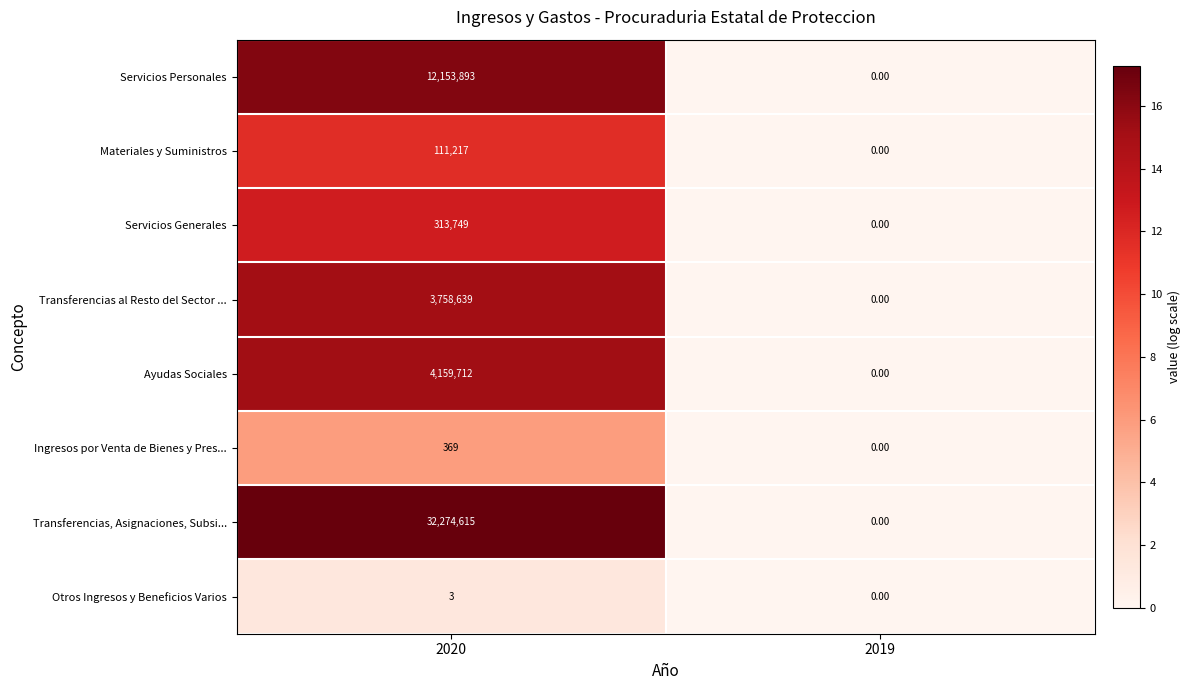

What is the difference between the maximum and minimum values in the Servicios Generales series?

313749